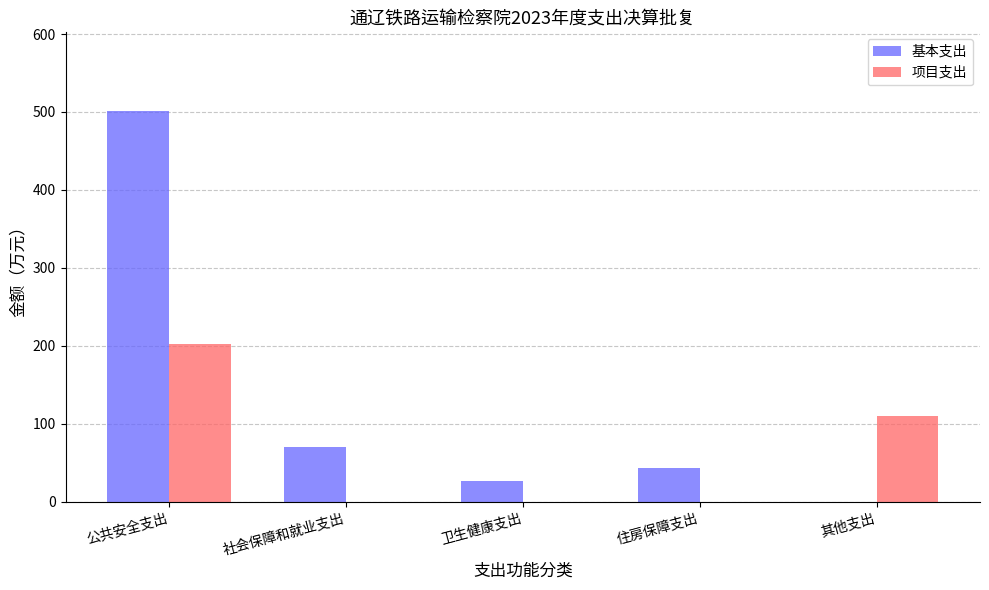

At which category is the sum across all series the highest?

公共安全支出